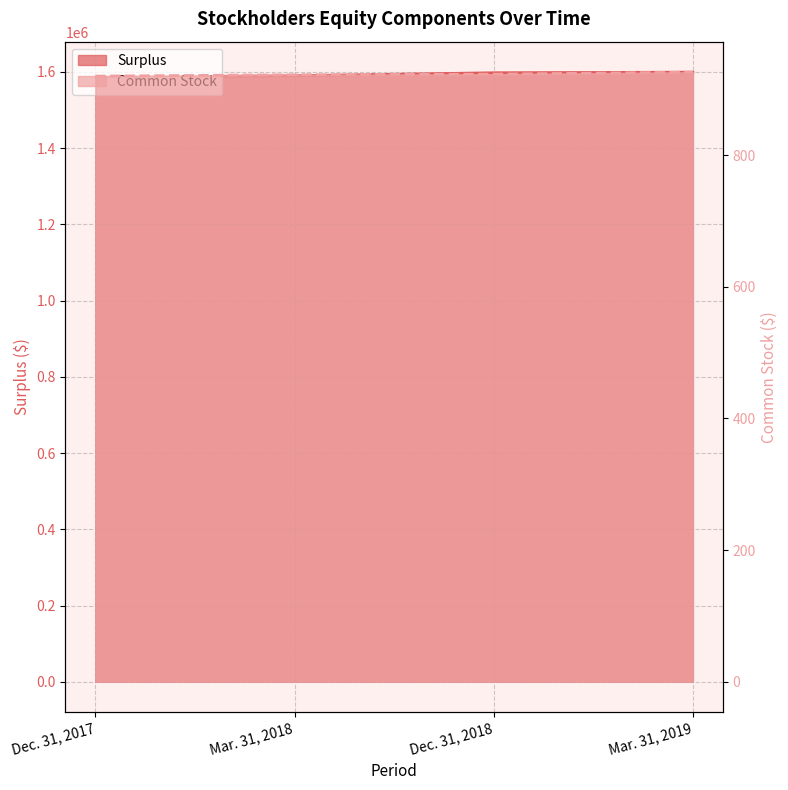

How many distinct data groups are displayed?

2